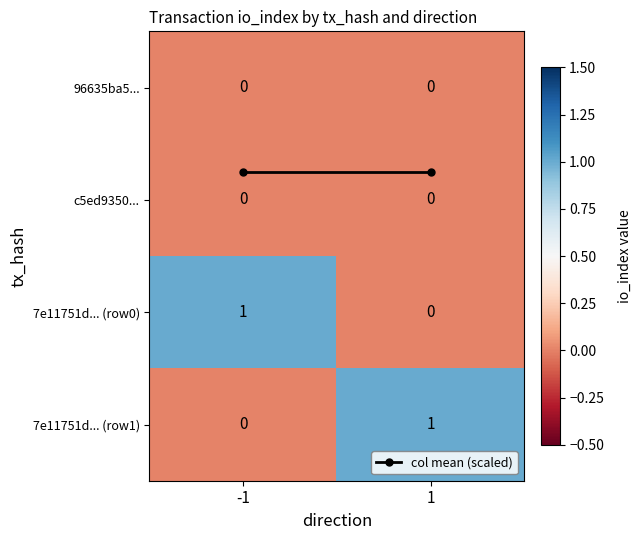

The value of c5ed9350... at -1 is 0. True or false?

True